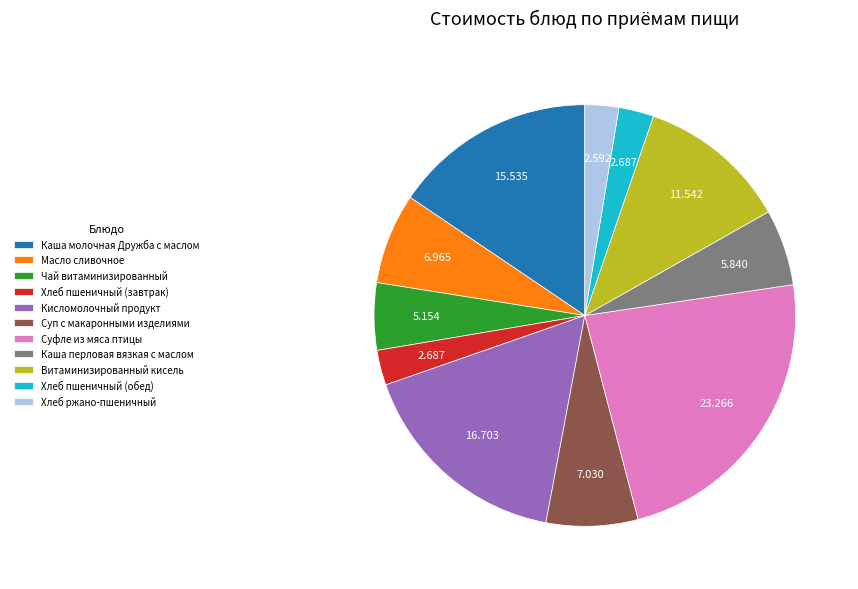

The Хлеб пшеничный (завтрак) slice represents 11% of the pie. True or false?

False